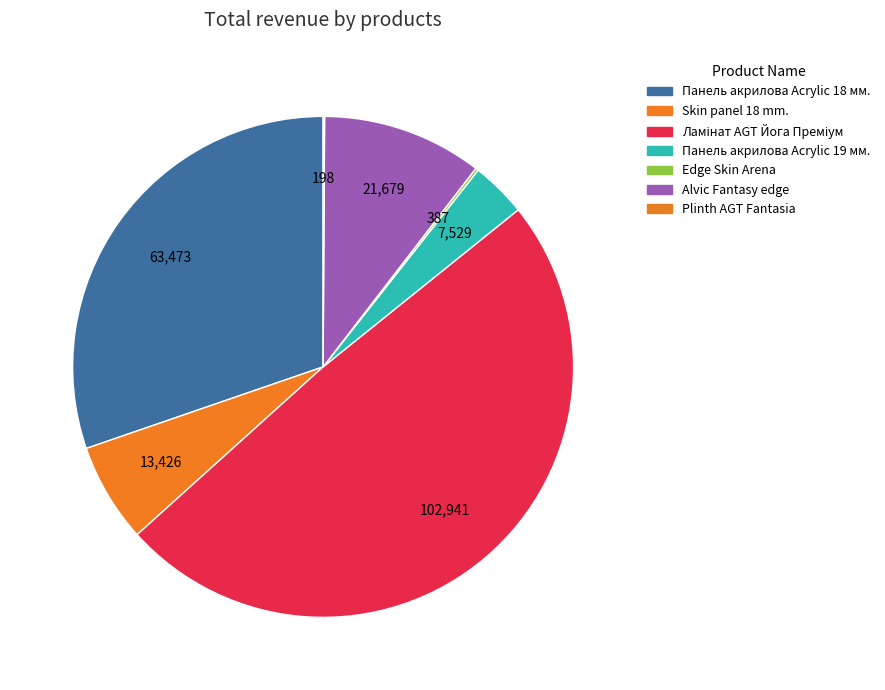

Does Ламінат AGT Йога Преміум account for over 50% of the chart?

No